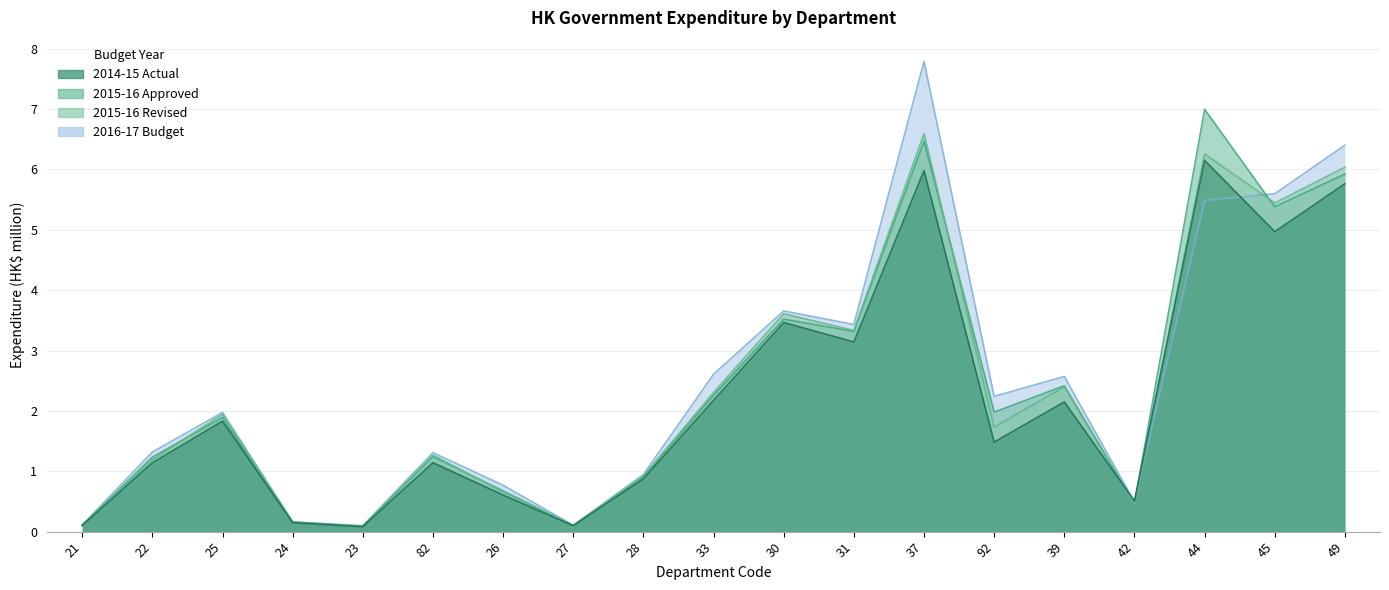

At which label does 2014-15 Actual reach its peak?

44